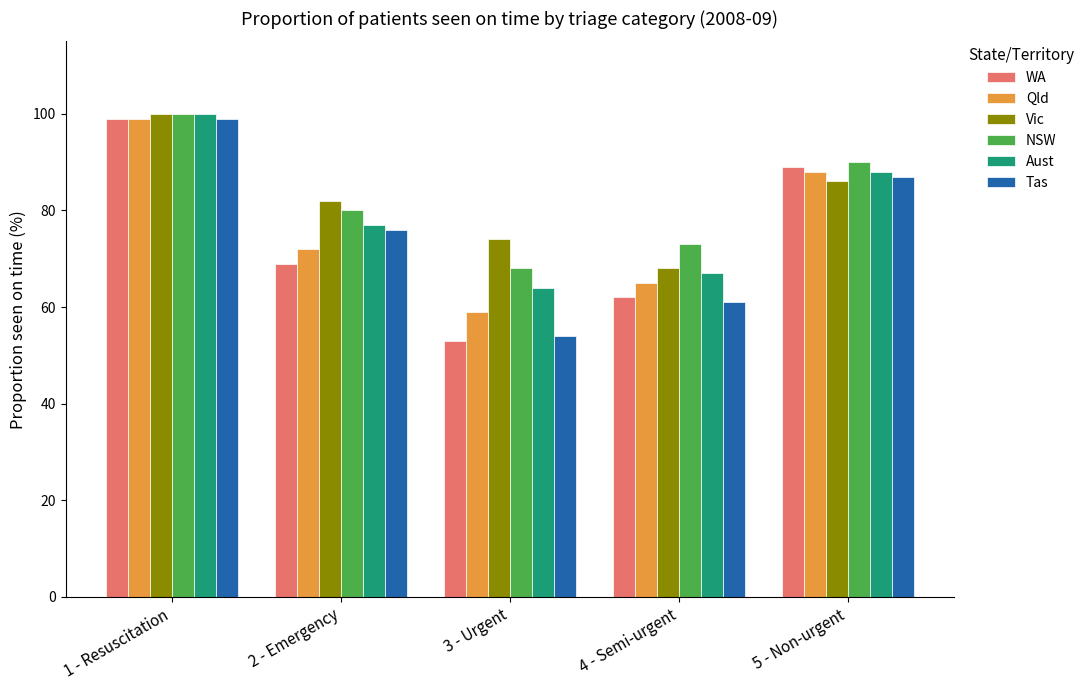

What is the label of the 2nd bar from the left?

2 - Emergency